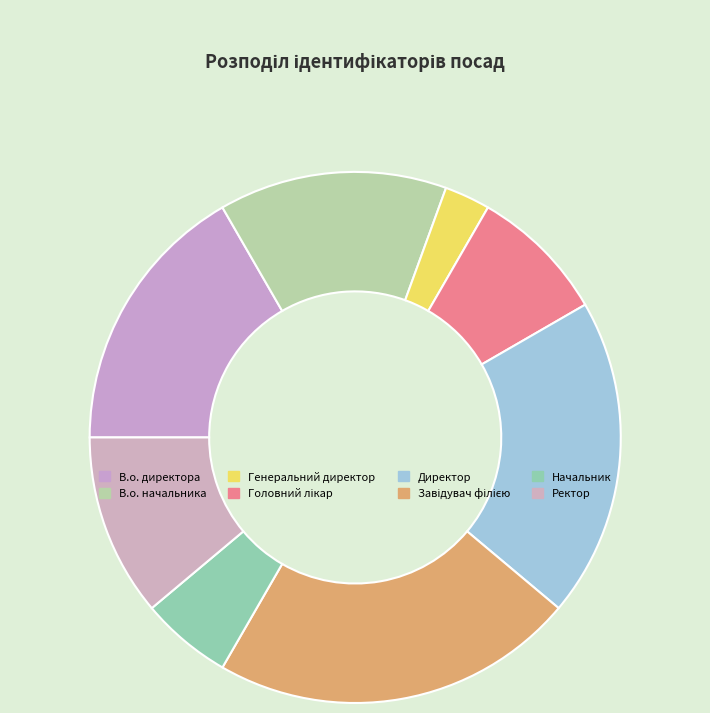

To the nearest percent, what portion does Генеральний директор represent?

3%